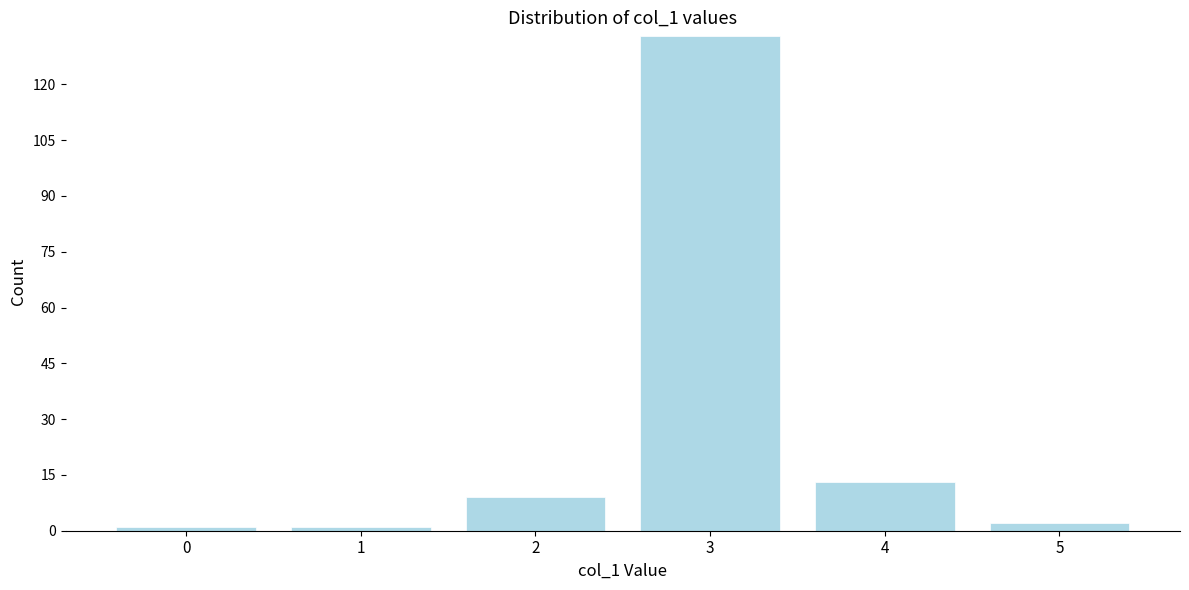

Reading left to right, list all the values displayed in this chart.

0=1	1=1	2=9	3=133	4=13	5=2